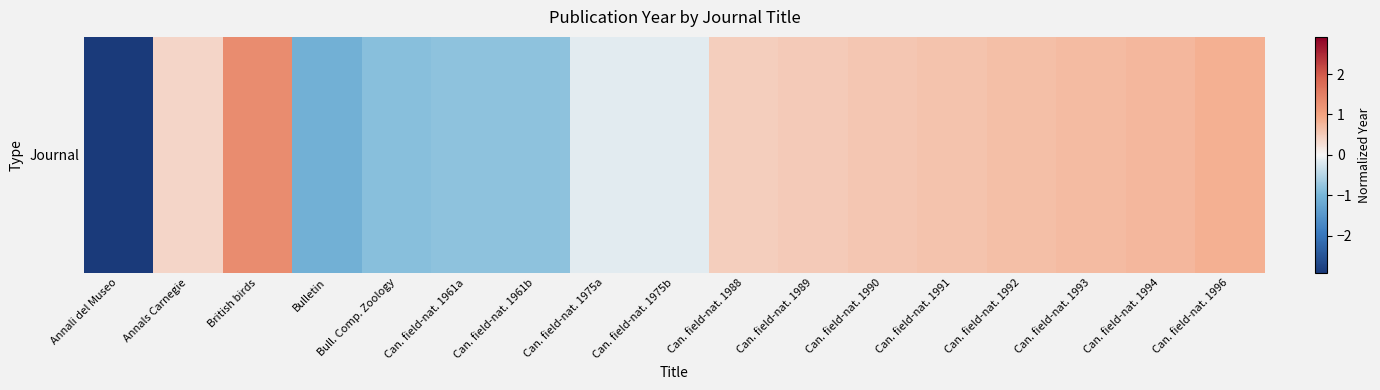

Rank the categories by value from lowest to highest.

Annali del Museo, Bulletin, Bull. Comp. Zoology, Can. field-nat. 1961a, Can. field-nat. 1961b, Can. field-nat. 1975a, Can. field-nat. 1975b, Annals Carnegie, Can. field-nat. 1988, Can. field-nat. 1989, Can. field-nat. 1990, Can. field-nat. 1991, Can. field-nat. 1992, Can. field-nat. 1993, Can. field-nat. 1994, Can. field-nat. 1996, British birds